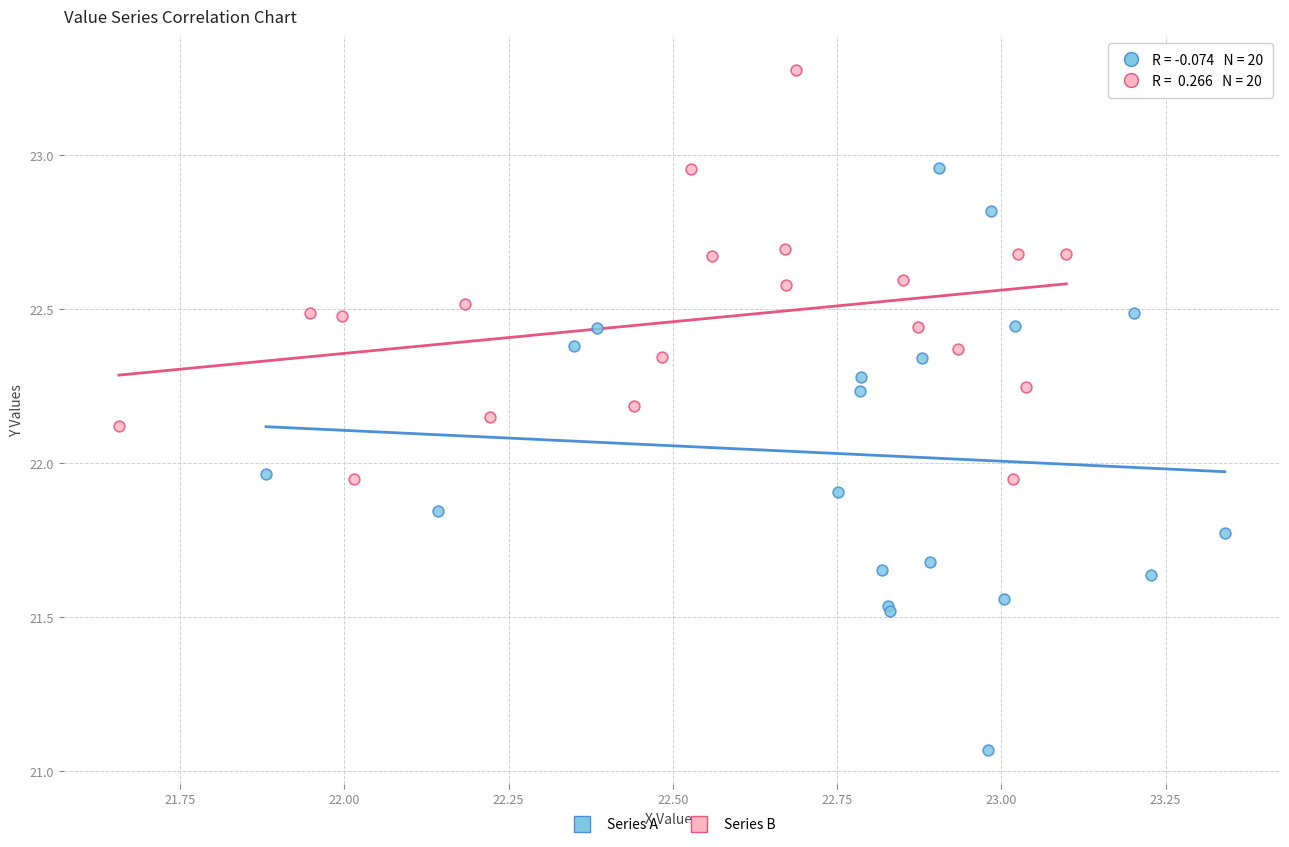

Which series reaches the maximum Y coordinate?

Series B